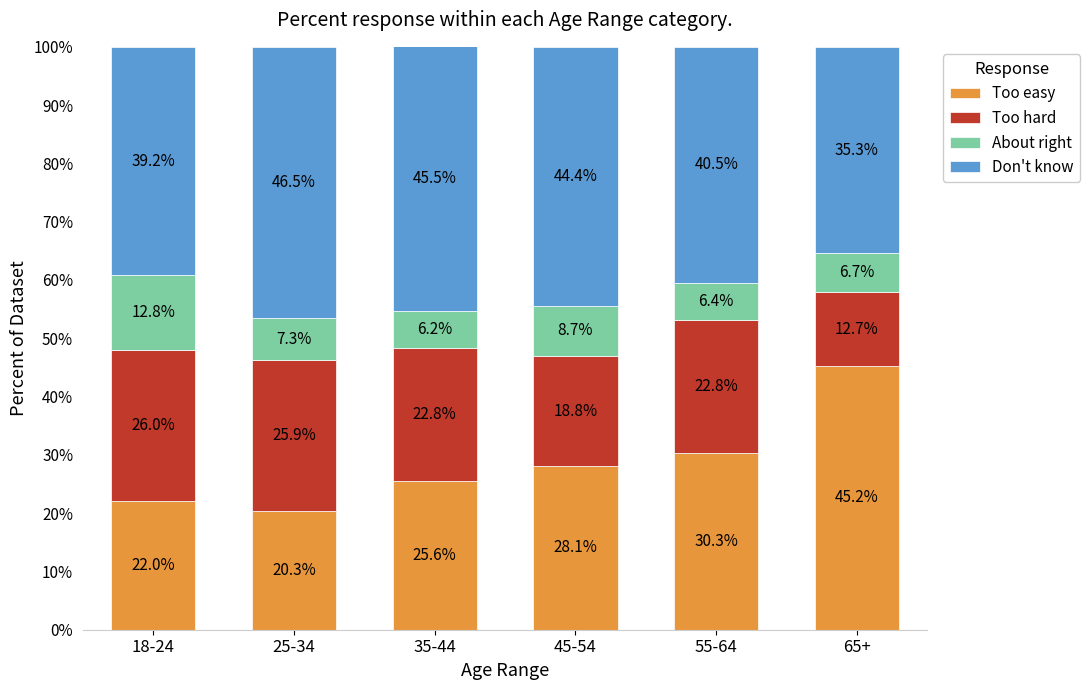

What are all the series names shown in the legend?

Too easy, Too hard, About right, Don't know